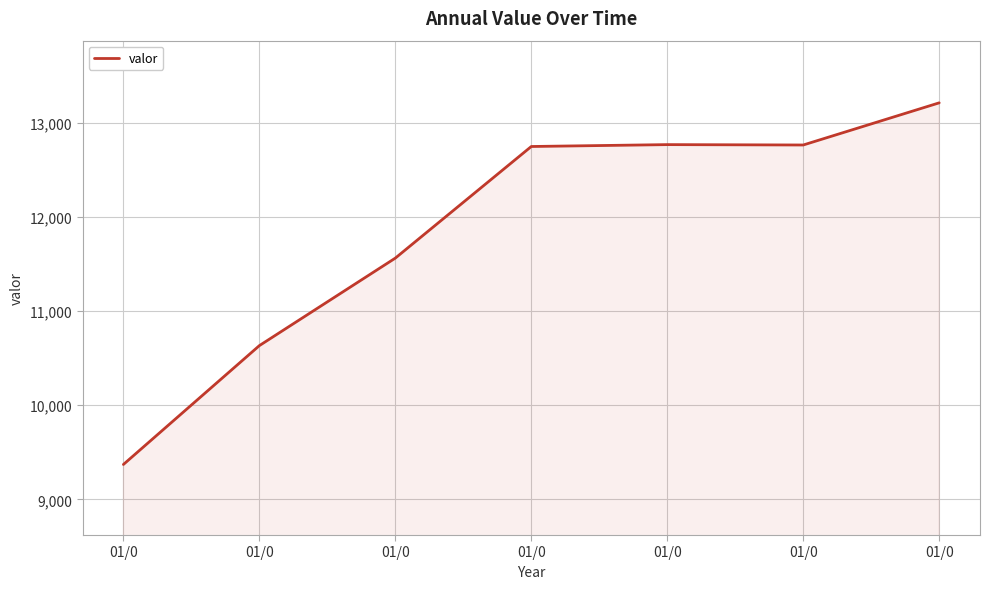

How many interior local valleys (lower than both neighbors) does the data have?

1